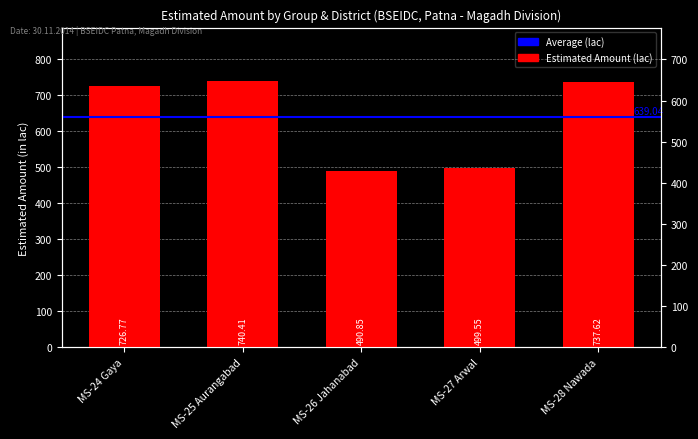

What is the difference between the maximum and second lowest values?

240.9